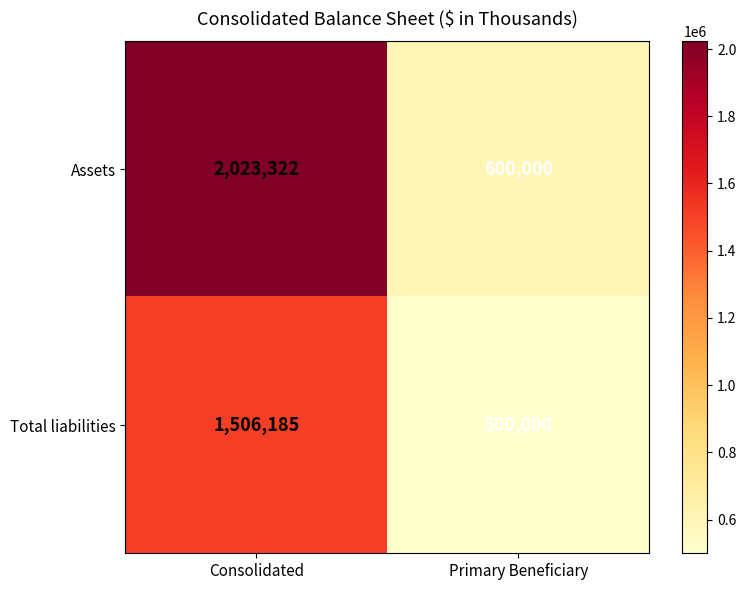

Reading right to left, list all the values displayed in this chart.

Assets: Primary Beneficiary=600000	Consolidated=2023322
Total liabilities: Primary Beneficiary=500000	Consolidated=1506185